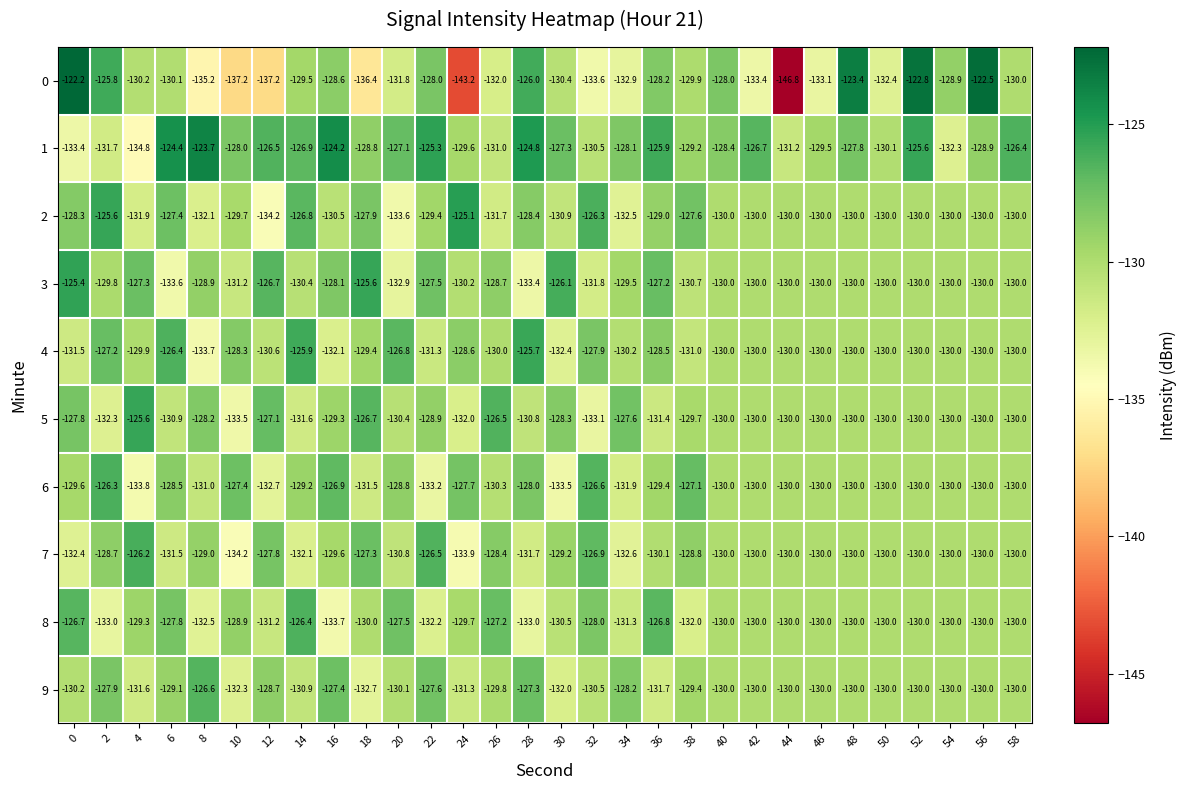

What is the lowest value of the 4 series?

-133.7